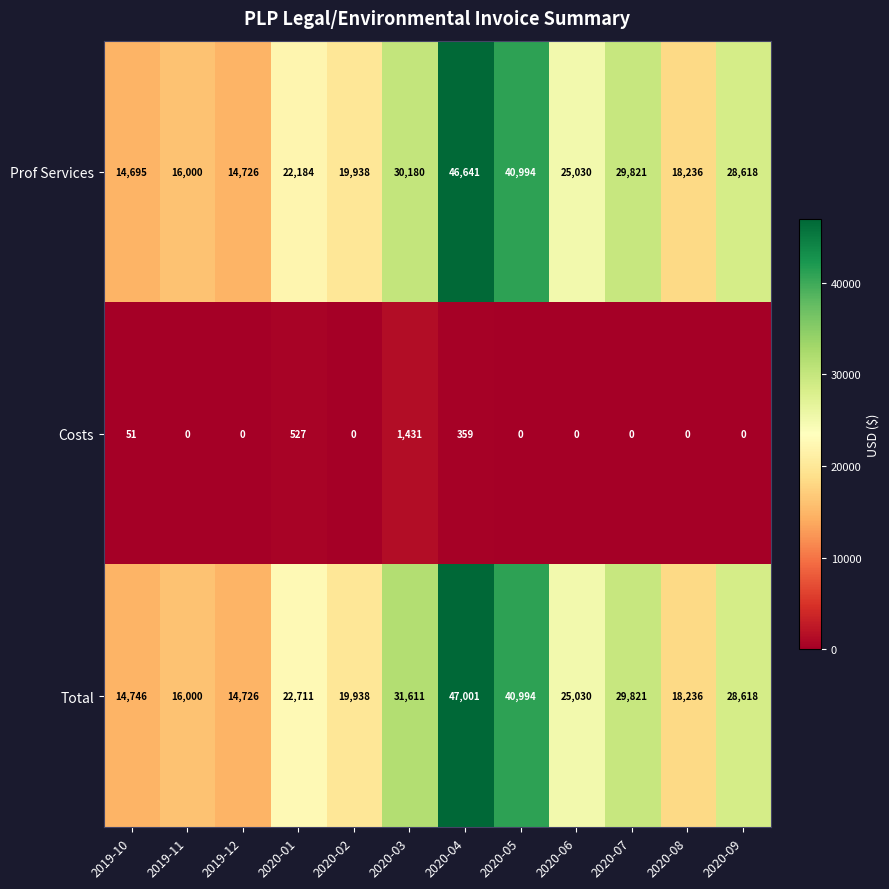

The value of Costs at 2020-02 is 0. True or false?

True